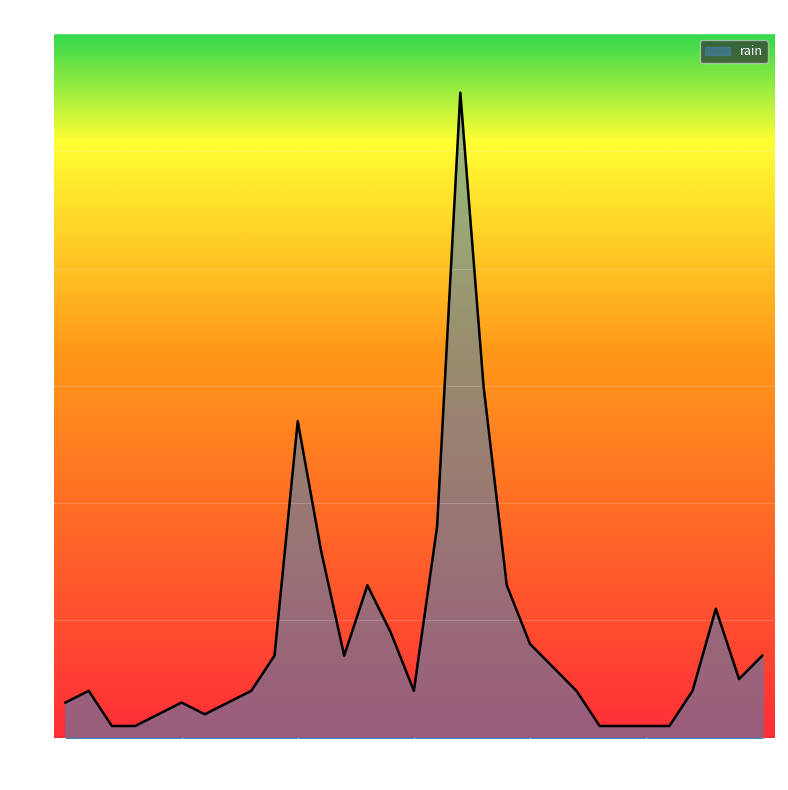

What is the difference between the maximum and minimum values?

10.8